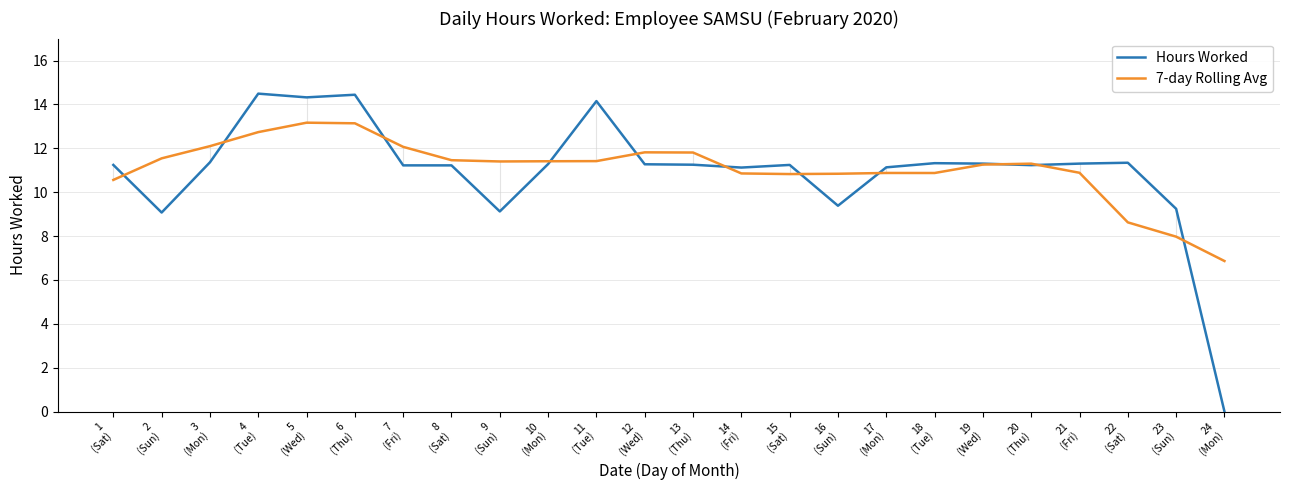

List the series in order of their peak value, lowest first.

7-day Rolling Avg, Hours Worked